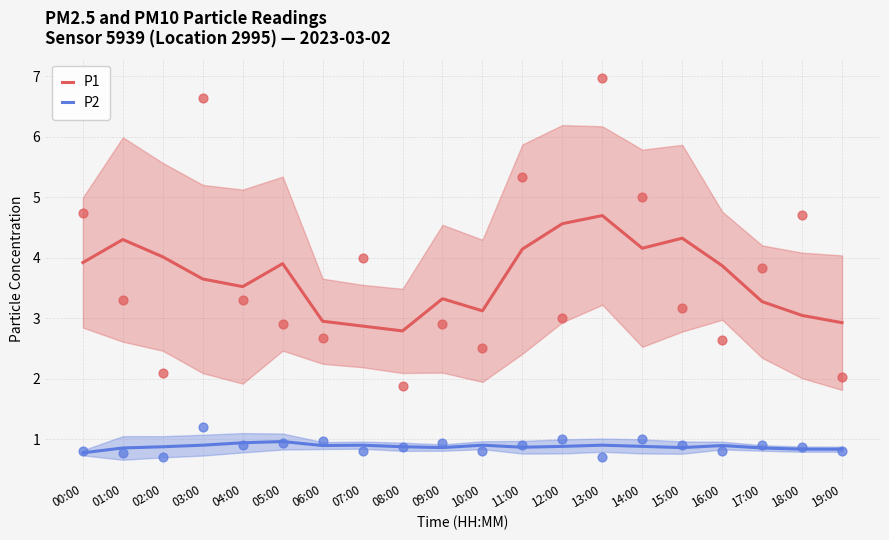

Which series reaches the maximum Y coordinate?

P1